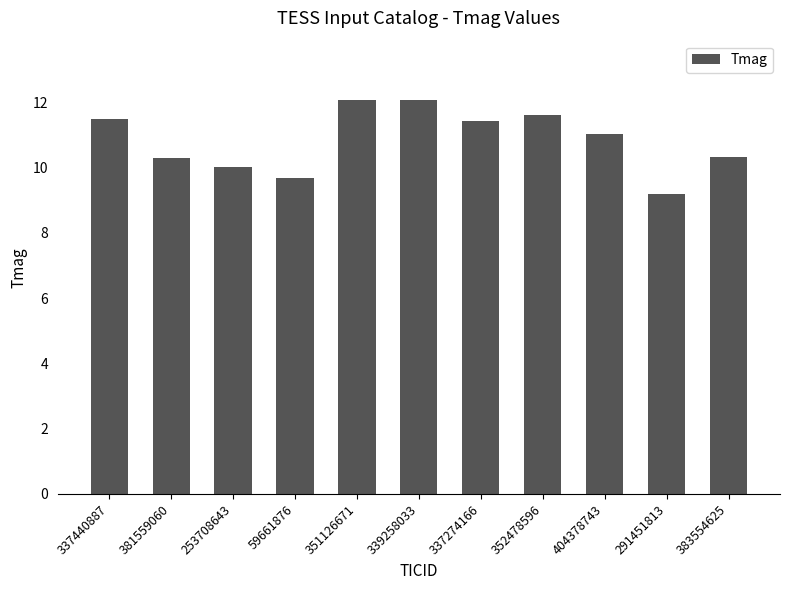

Reading left to right, extract all data points from this chart.

11.5	10.3	10.0	9.7	12.1	12.1	11.4	11.6	11.0	9.2	10.3